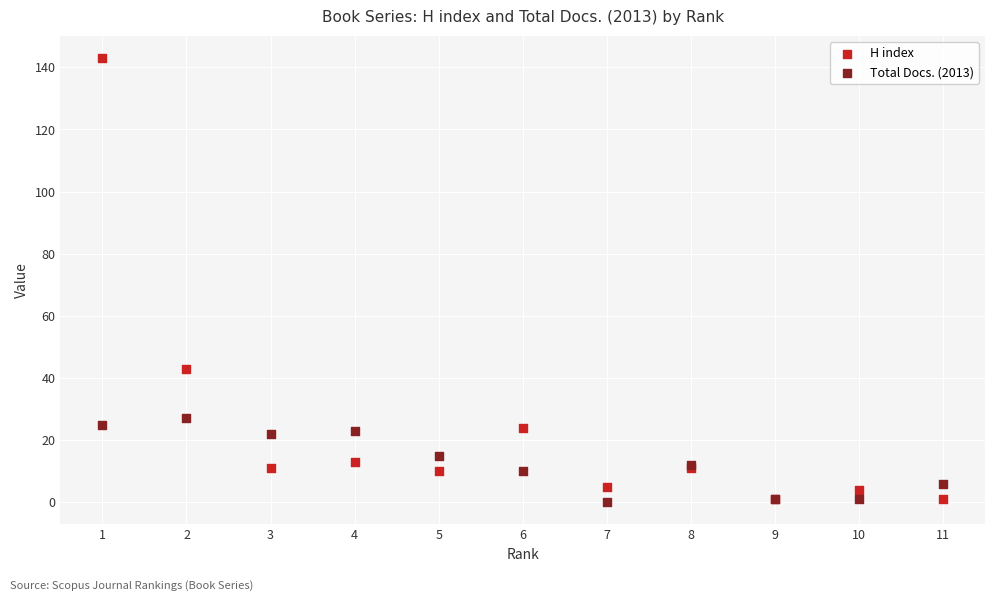

Across all series, what Y value is closest to 71?

43